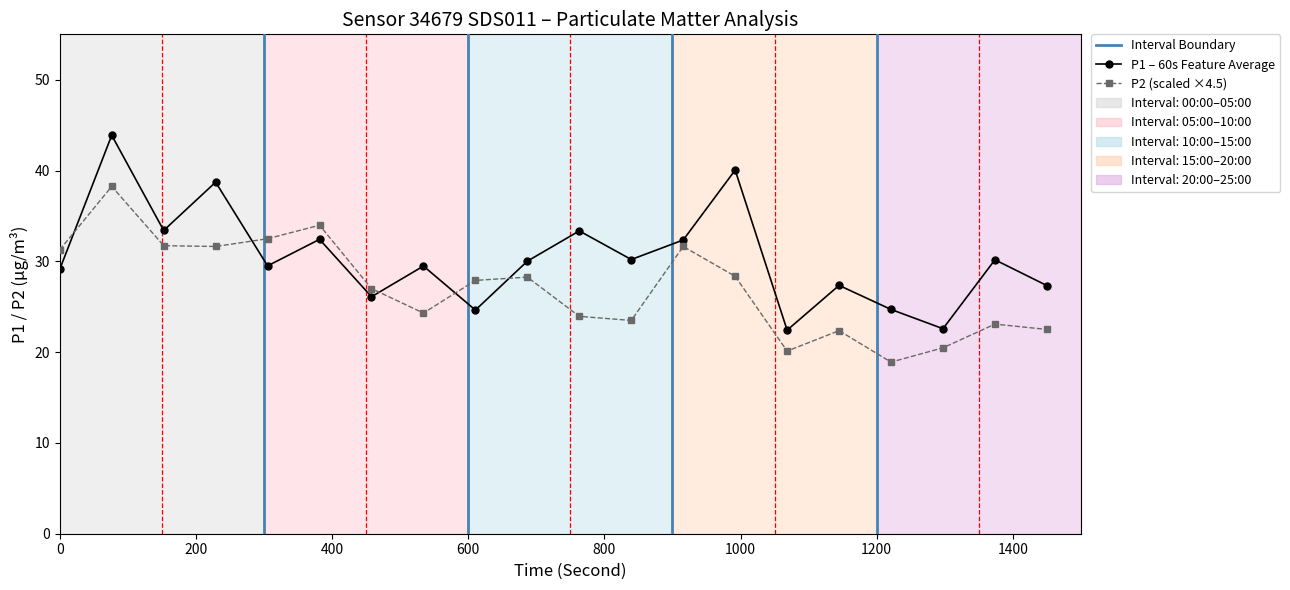

The value of P1 at 18:00 is 42.6. True or false?

False